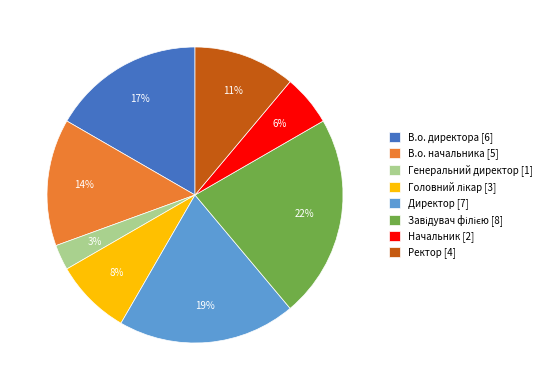

Is there any slice that represents more than half of the pie?

No